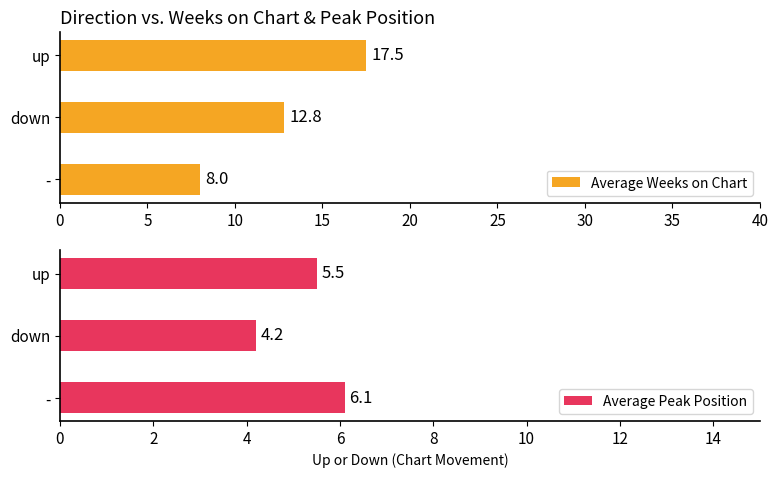

At which label is Average Weeks on Chart closest to 12?

down